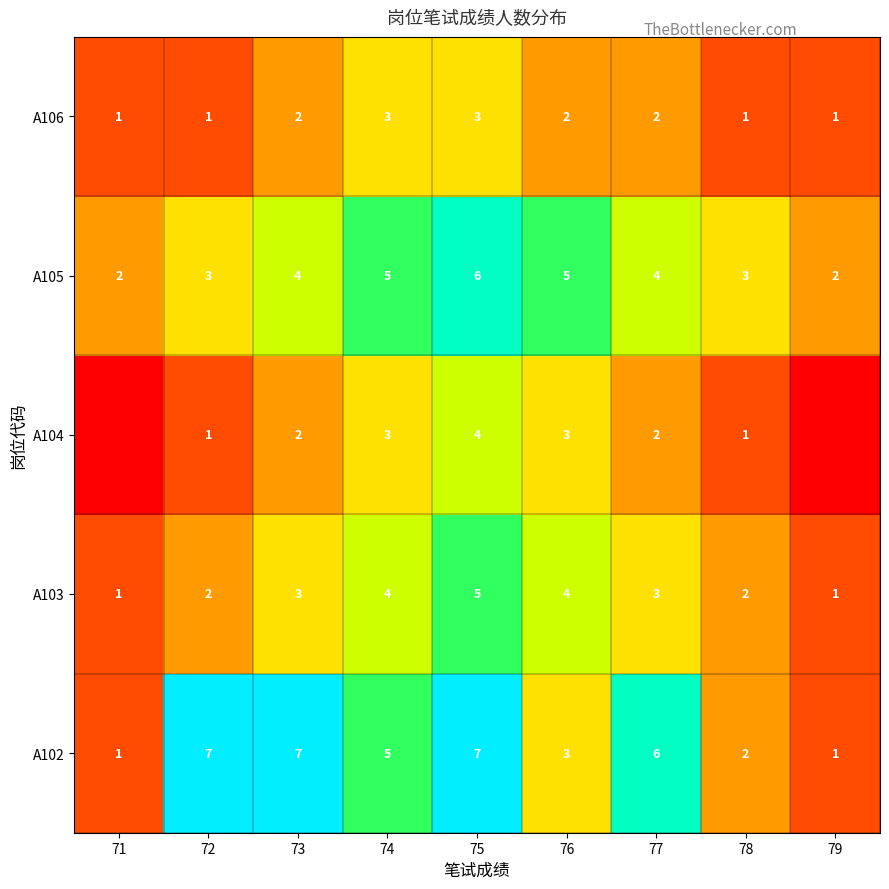

Rank the series at 75 from lowest to highest value.

A106, A104, A103, A105, A102